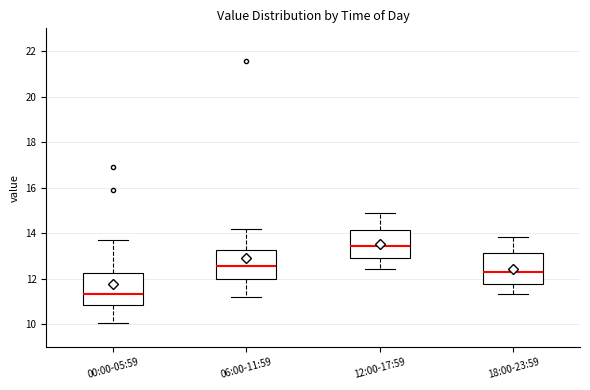

Which box's median line is the highest?

12:00-17:59